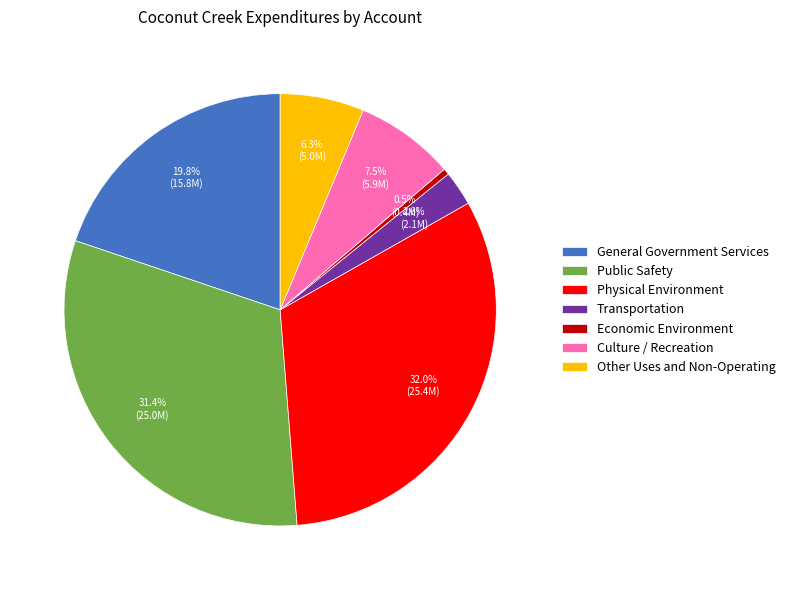

What is the total percentage of Economic Environment and General Government Services?

20.3%